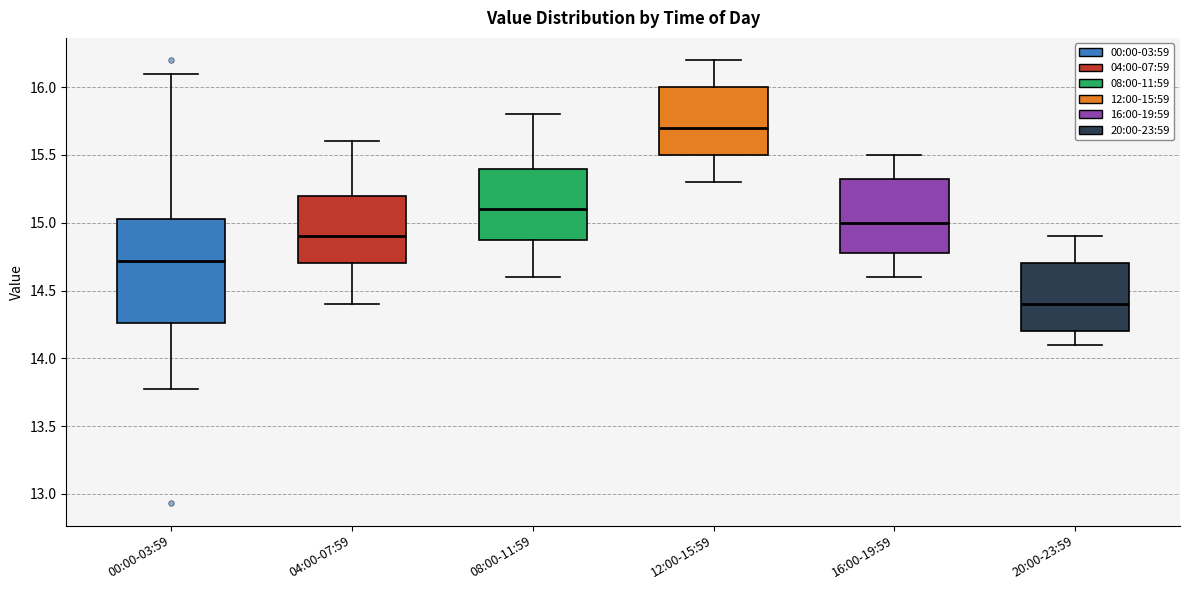

Where does the lower whisker of the box for 16:00-19:59 end on the y-axis? The values are not printed on the chart, so give them approximately, as read against the axis.

14.60